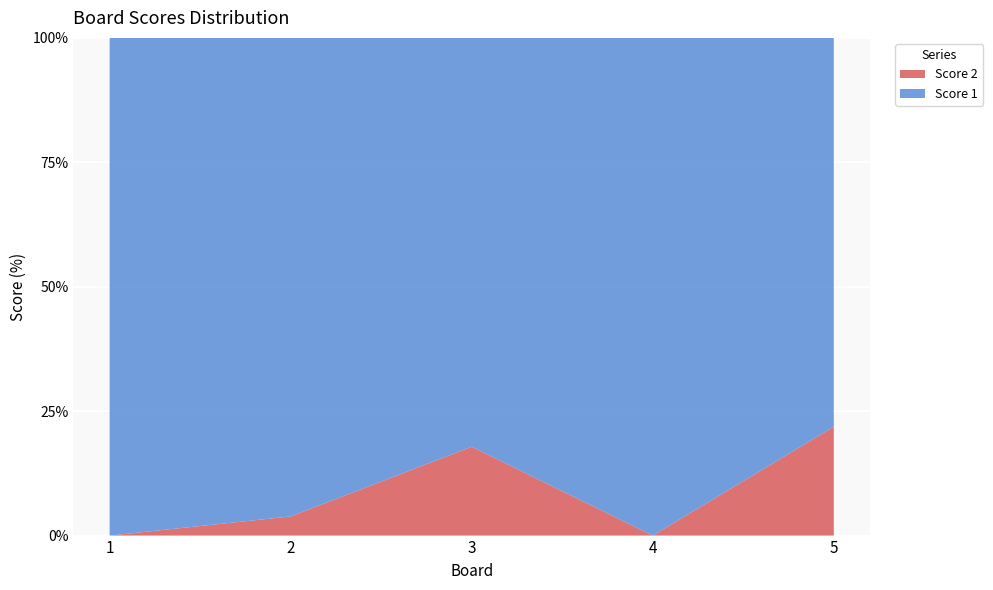

Reading right to left, list all the values displayed in this chart.

Score 1: 25	25	23	25	25
Score 2: 7	0	5	1	0